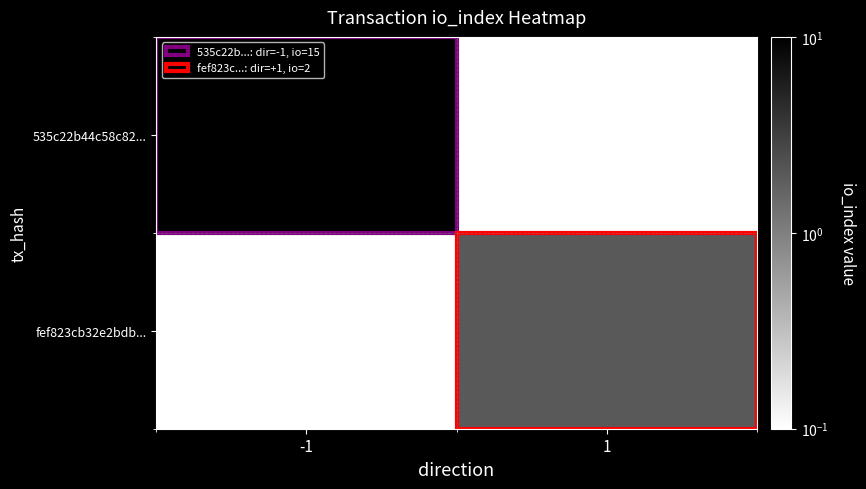

Between -1 and 1, which is larger?

-1